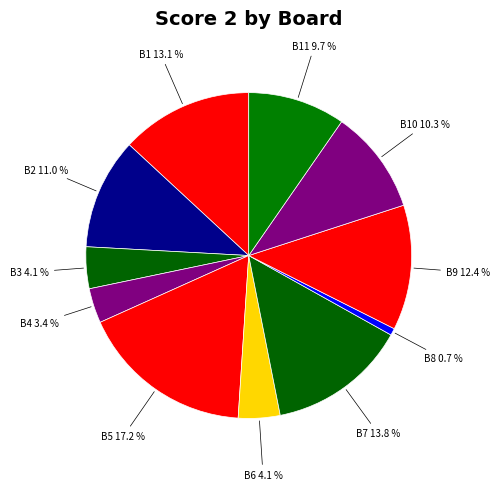

Is there a majority slice in this chart?

No